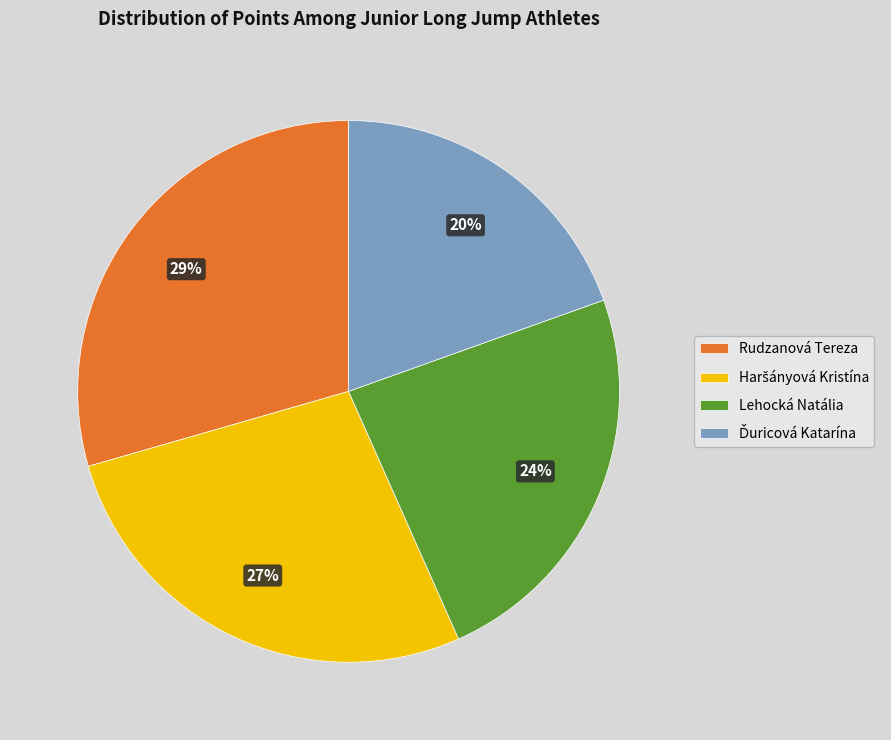

What is the largest slice in the pie chart?

Rudzanová Tereza